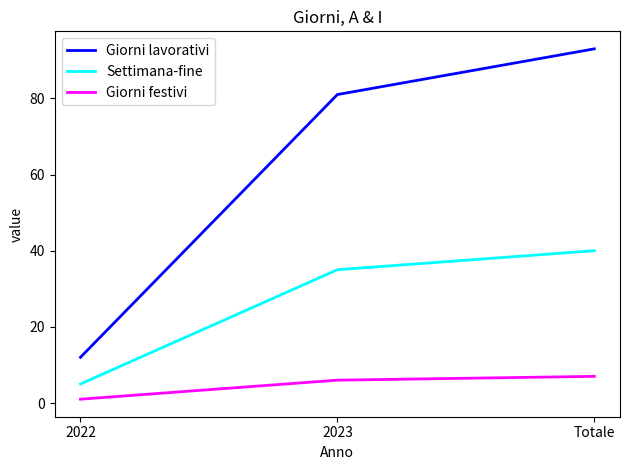

What is the average value of the Settimana-fine series?

27